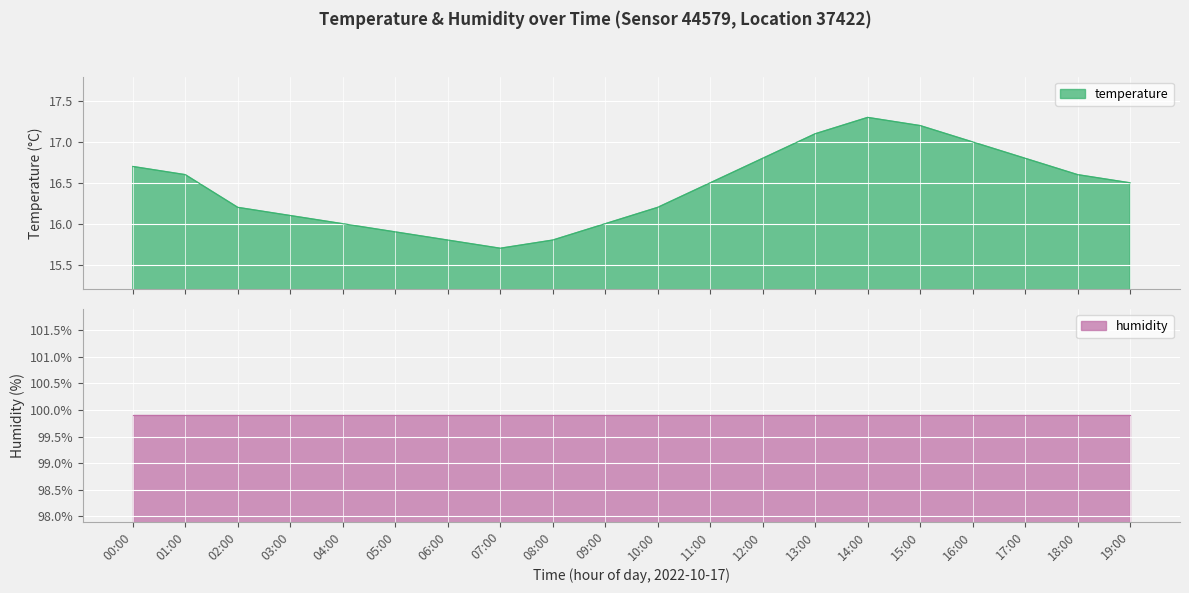

Reading left to right, what are all the values shown in this chart?

16.7	16.6	16.2	16.1	16.0	15.9	15.8	15.7	15.8	16.0	16.2	16.5	16.8	17.1	17.3	17.2	17.0	16.8	16.6	16.5